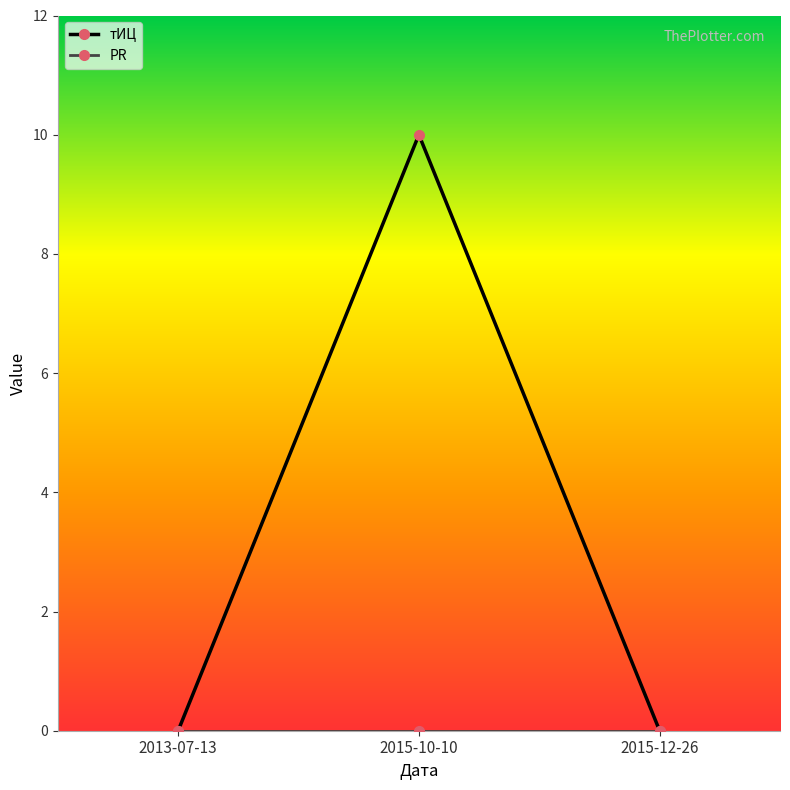

Which series has the largest range (max minus min)?

тИЦ